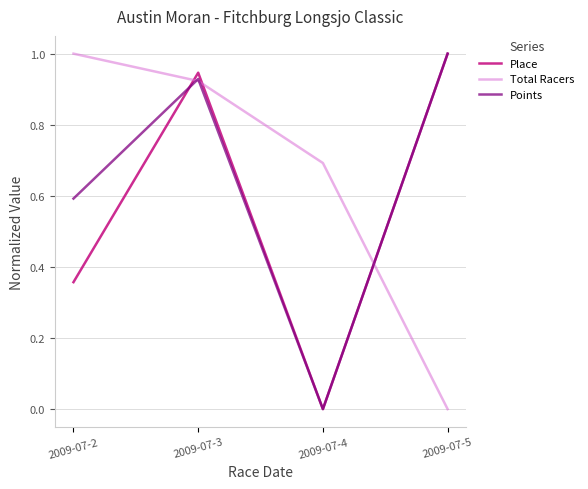

At which category is the sum across all series the highest?

2009-07-3